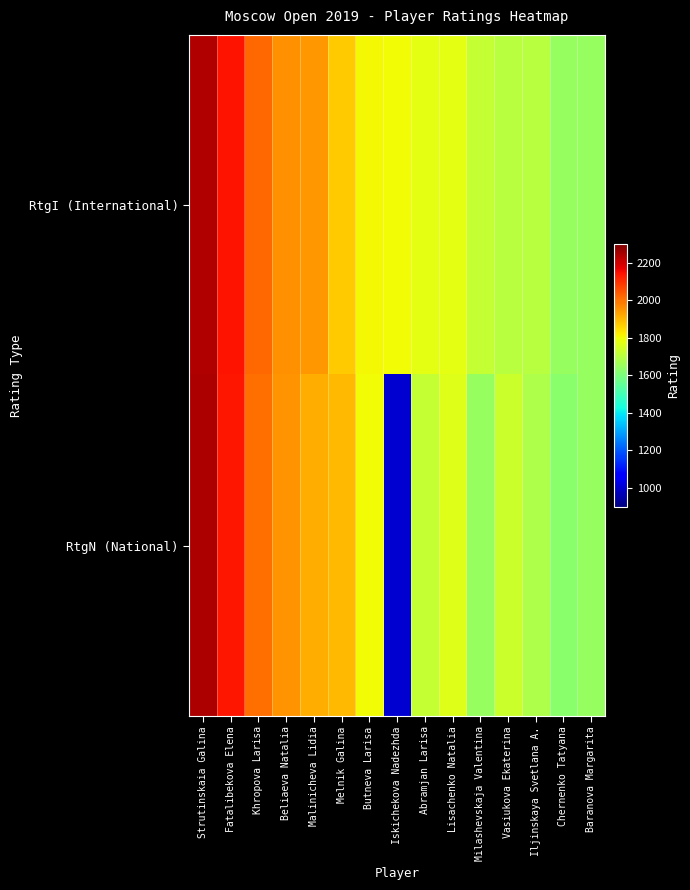

Reading left to right, list all the values displayed in this chart.

RtgI (International): Strutinskaia Galina=2239	Fatalibekova Elena=2143	Khropova Larisa=2018	Beliaeva Natalia=1956	Malinicheva Lidia=1945	Melnik Galina=1870	Butneva Larisa=1805	Iskichekova Nadezhda=1797	Abramjan Larisa=1777	Lisachenko Natalia=1775	Milashevskaja Valentina=1722	Vasiukova Ekaterina=1702	Iljinskaya Svetlana A.=1700	Chernenko Tatyana=1647	Baranova Margarita=1644
RtgN (National): Strutinskaia Galina=2243	Fatalibekova Elena=2137	Khropova Larisa=2010	Beliaeva Natalia=1952	Malinicheva Lidia=1912	Melnik Galina=1899	Butneva Larisa=1802	Iskichekova Nadezhda=1000	Abramjan Larisa=1724	Lisachenko Natalia=1766	Milashevskaja Valentina=1646	Vasiukova Ekaterina=1736	Iljinskaya Svetlana A.=1686	Chernenko Tatyana=1622	Baranova Margarita=1644